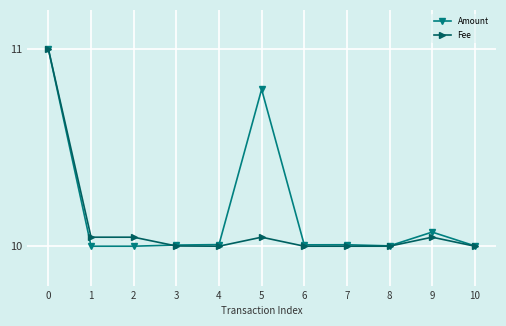

True or false: Amount has more than 1 interior local peaks.

True